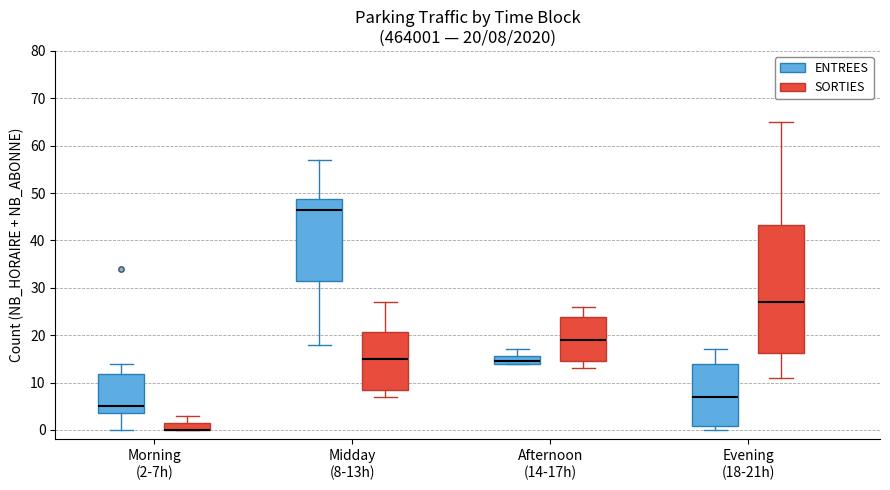

Comparing the boxes themselves (not the whiskers), which one is the tallest?

Evening (18-21h) (SORTIES)